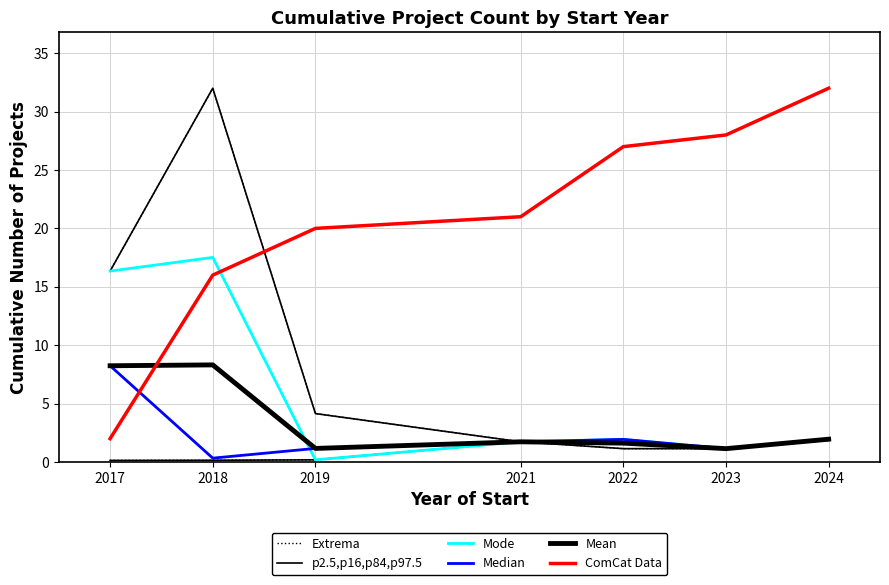

What is the spread (max minus min) of values at 2021?

19.3